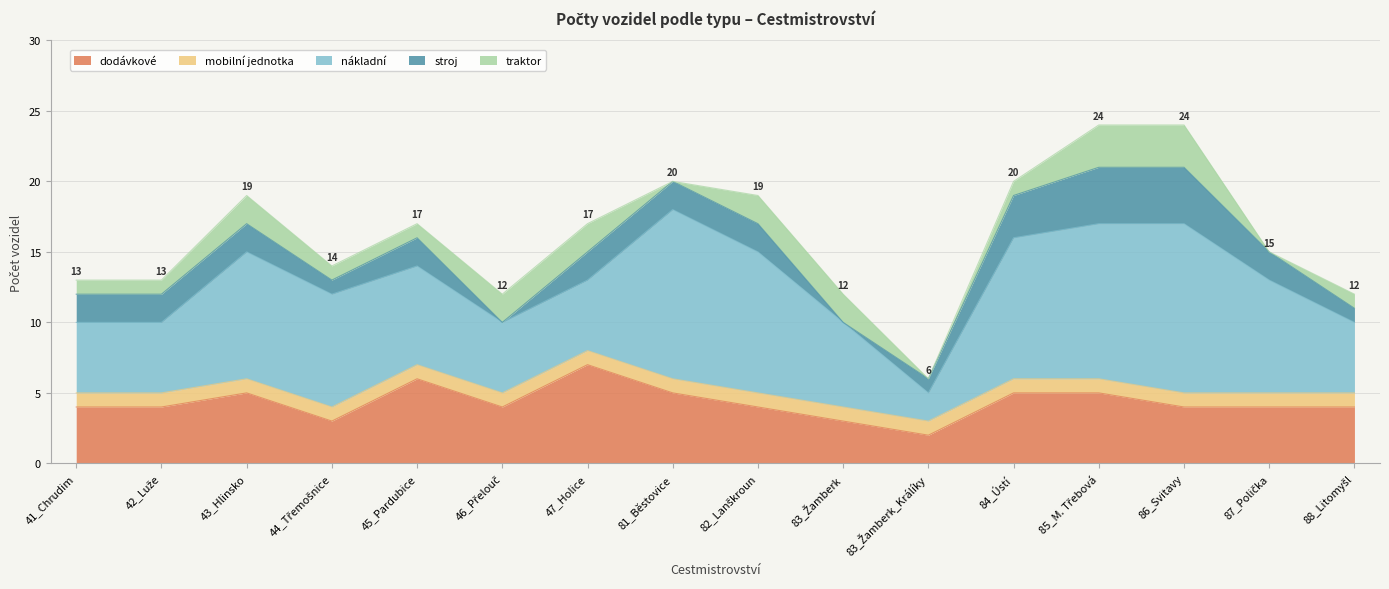

True or false: mobilní jednotka and dodávkové cross at least once.

False